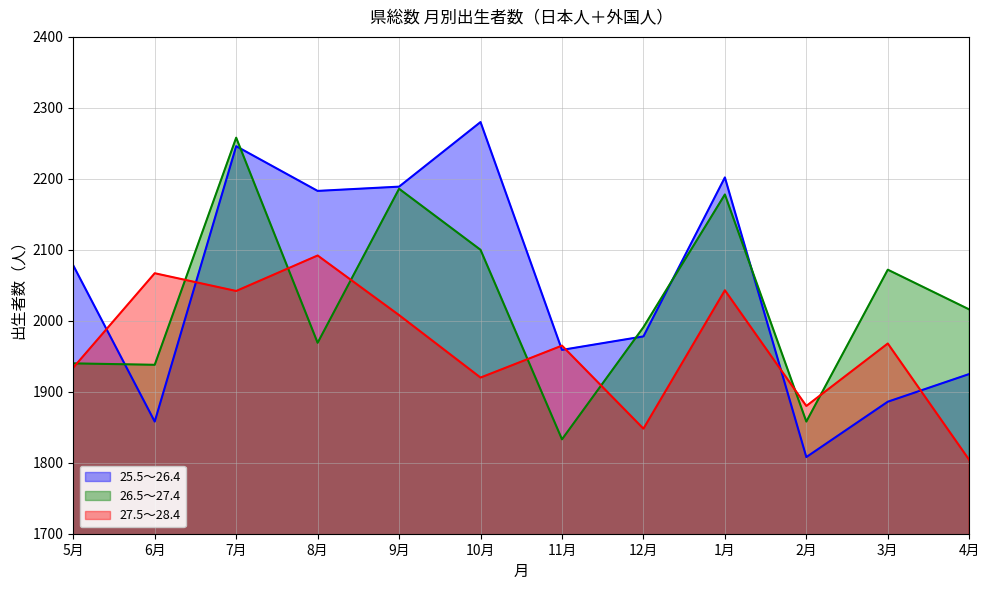

What is the difference between the maximum and minimum values in the 25.5～26.4 series?

472